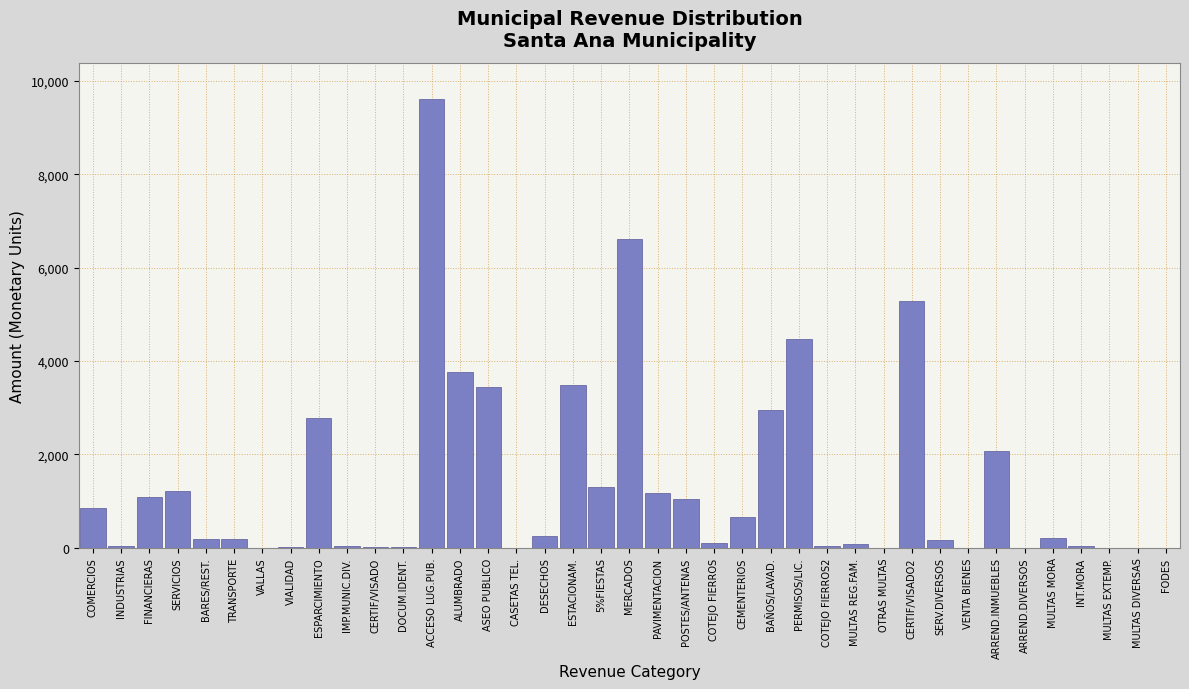

What is the sum of all values?

53178.1